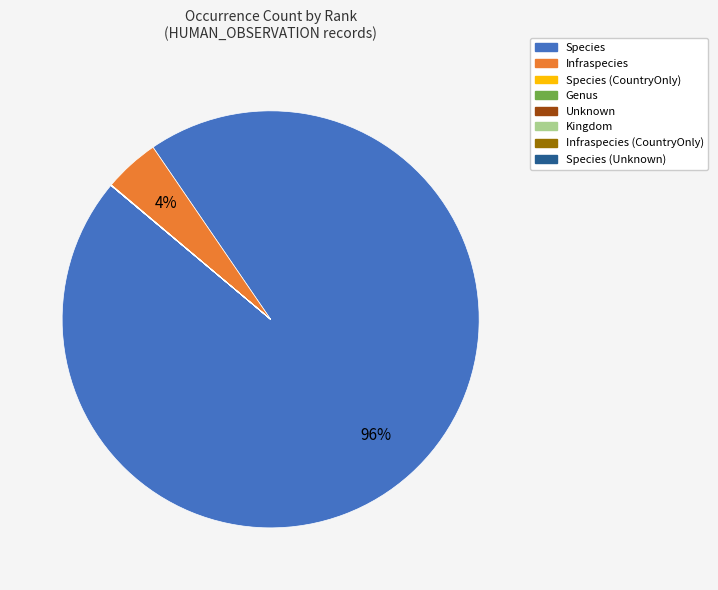

Is there a majority slice in this chart?

Yes